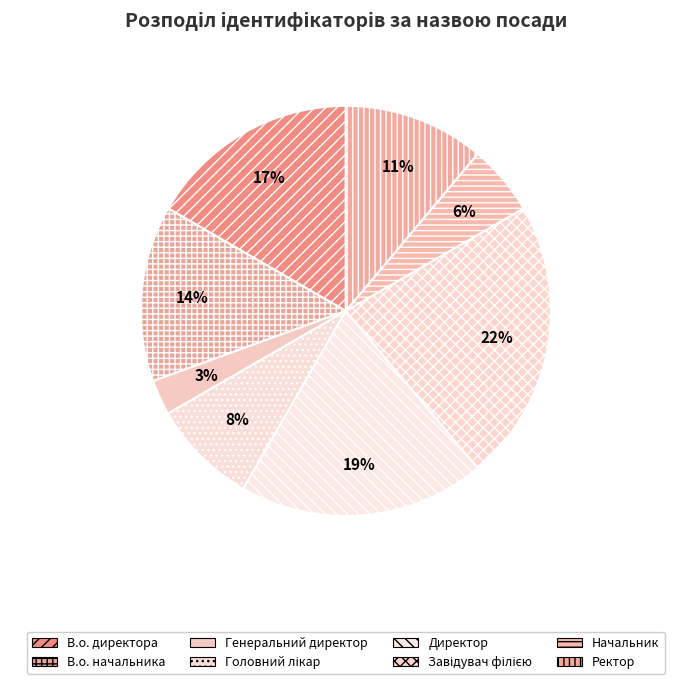

Which slice is the largest?

Завідувач філією